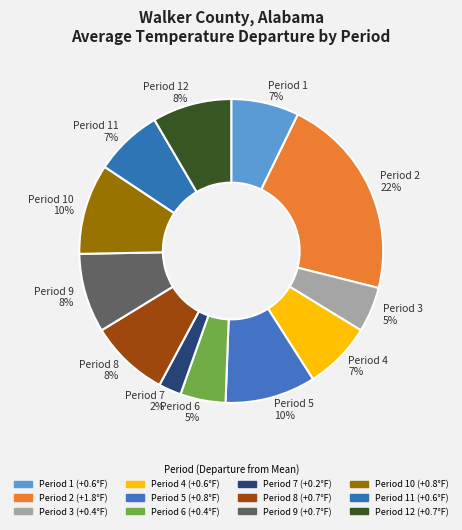

What percentage is the Period 1 7% slice, to the nearest percent?

7%